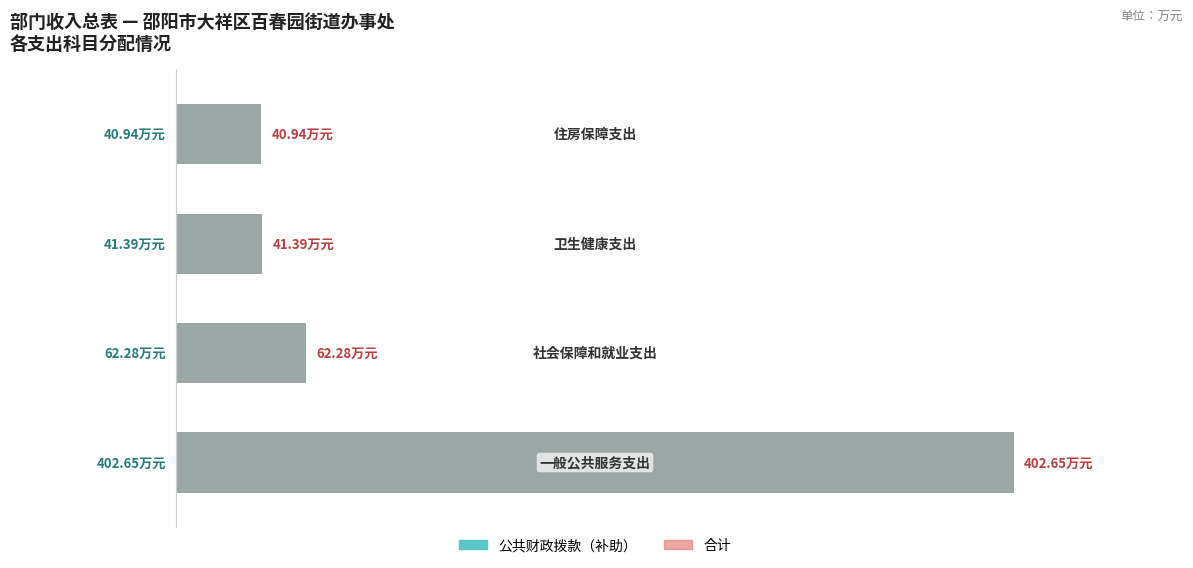

Which series has the largest total across all categories?

公共财政拨款（补助）